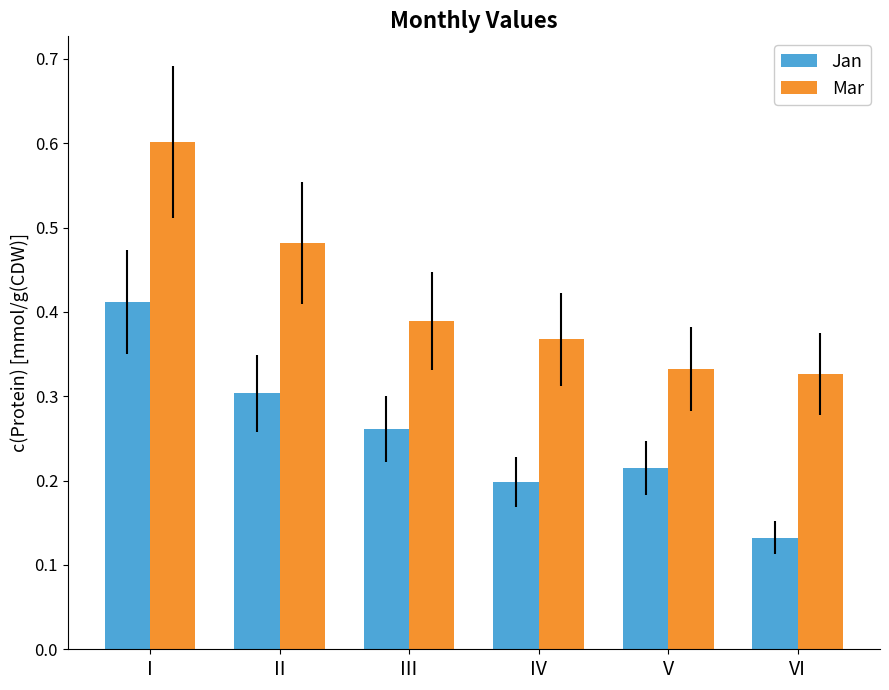

Rank the categories by Mar value from lowest to highest.

VI, V, IV, III, II, I